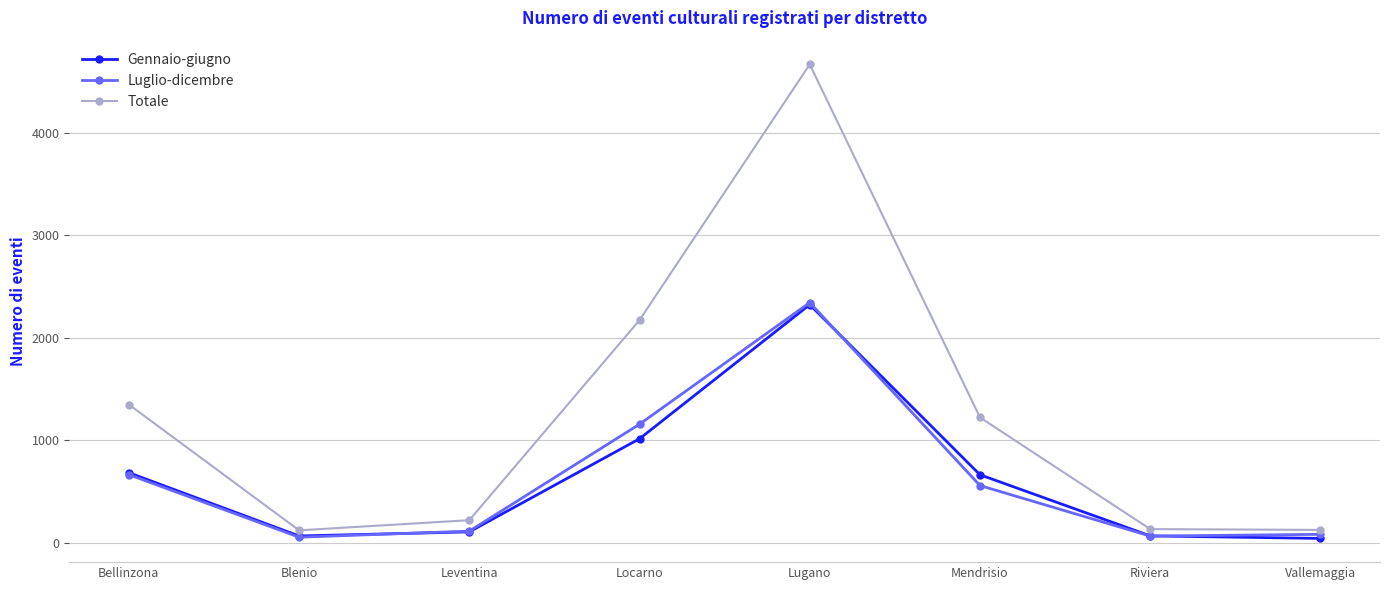

True or false: Totale and Gennaio-giugno cross at least once.

False